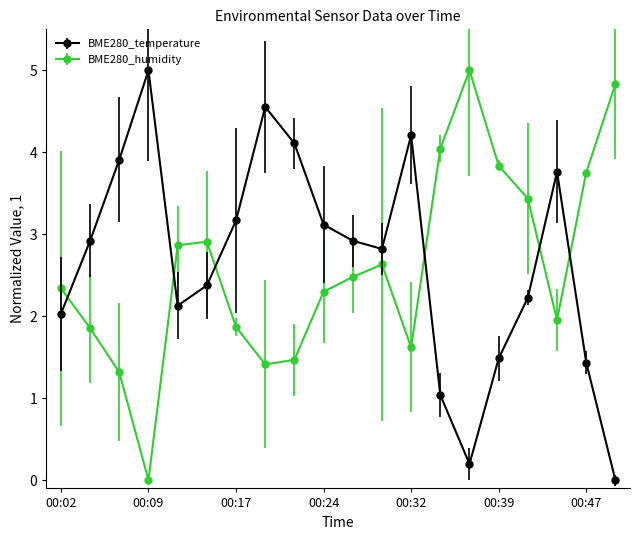

What is the value of the BME280_temperature point at the 15th from the left?

0.2